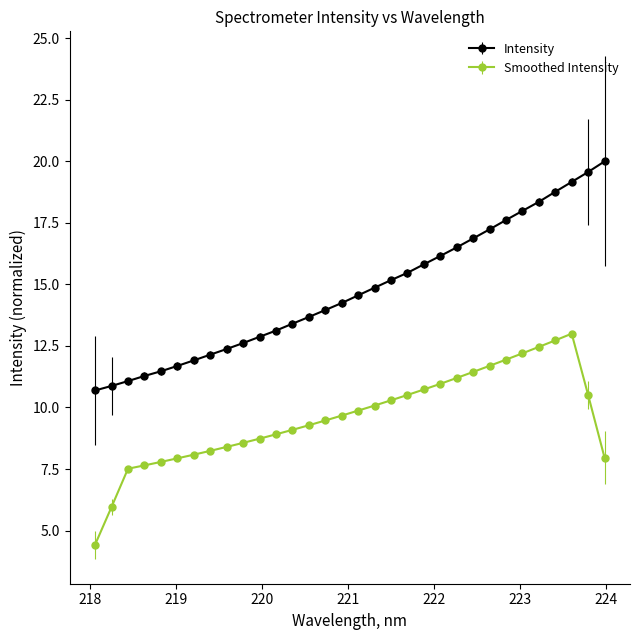

How many data points does each series have?

32